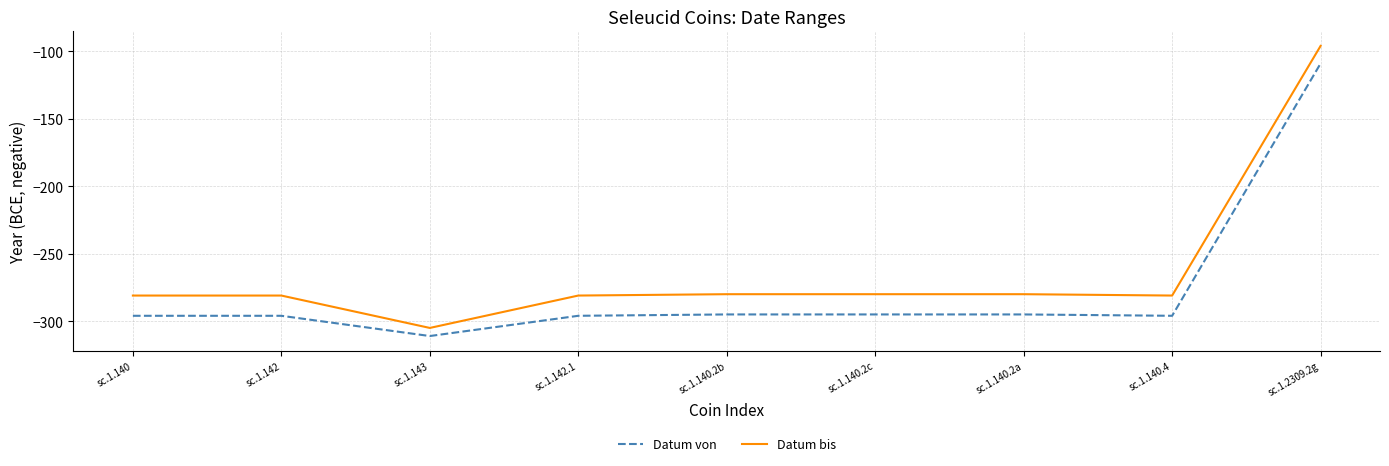

Read the Datum von value at sc.1.142.1, to the nearest 50.

-300